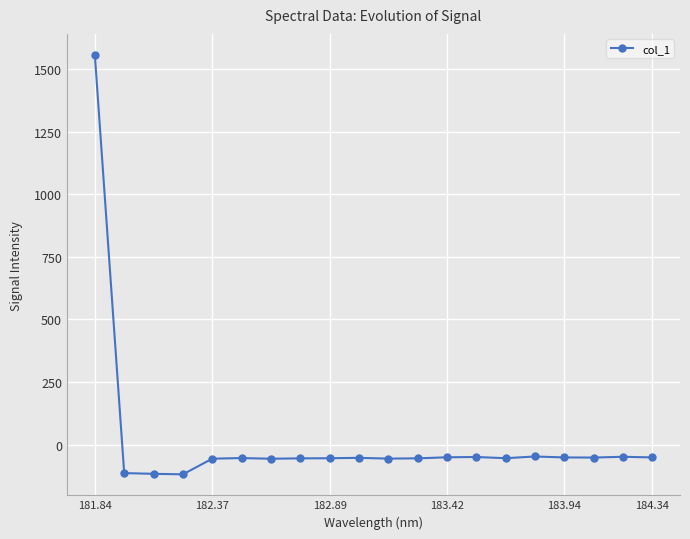

True or false: there are more than 0 points higher than both neighbors.

True